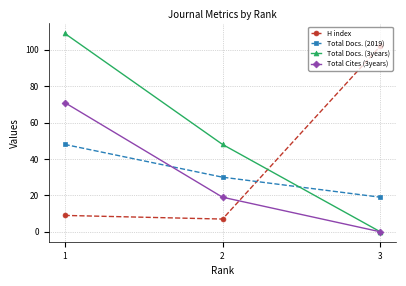

Where is Total Docs. (2019) nearest to the value 33?

2